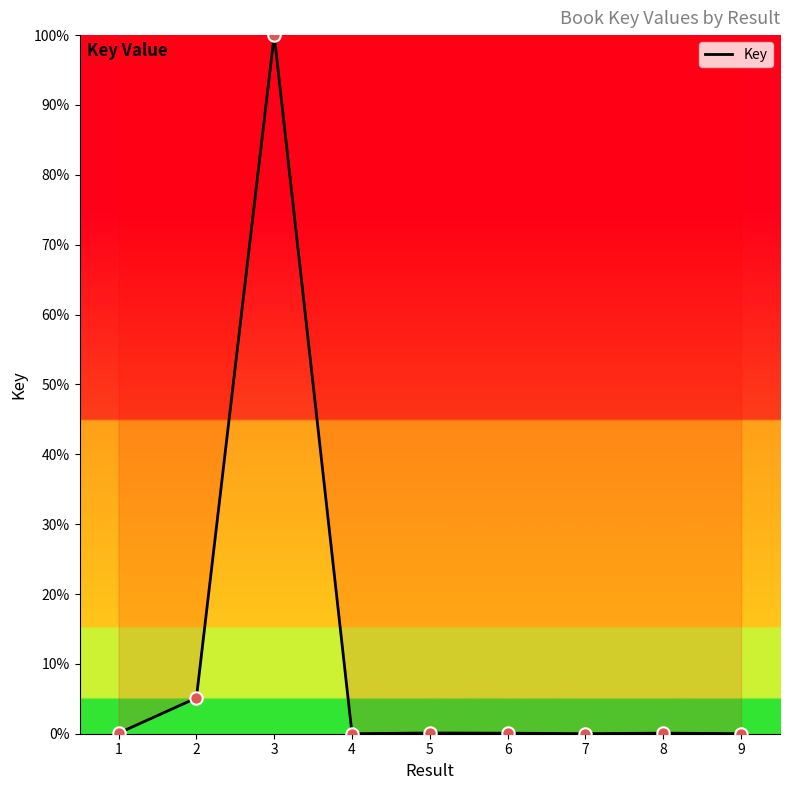

What is the change in value from 2 to 6?

-5.0